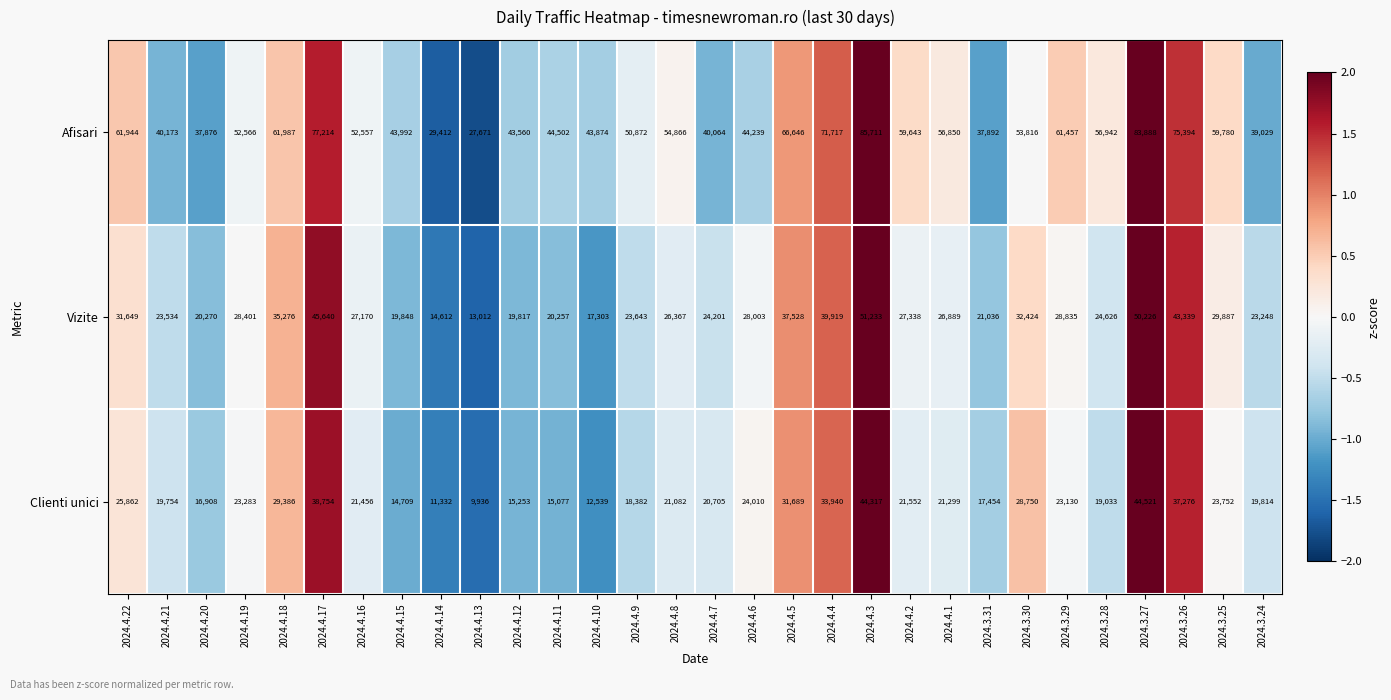

Is it true that Clienti unici equals 24971 at 2024.4.15?

False